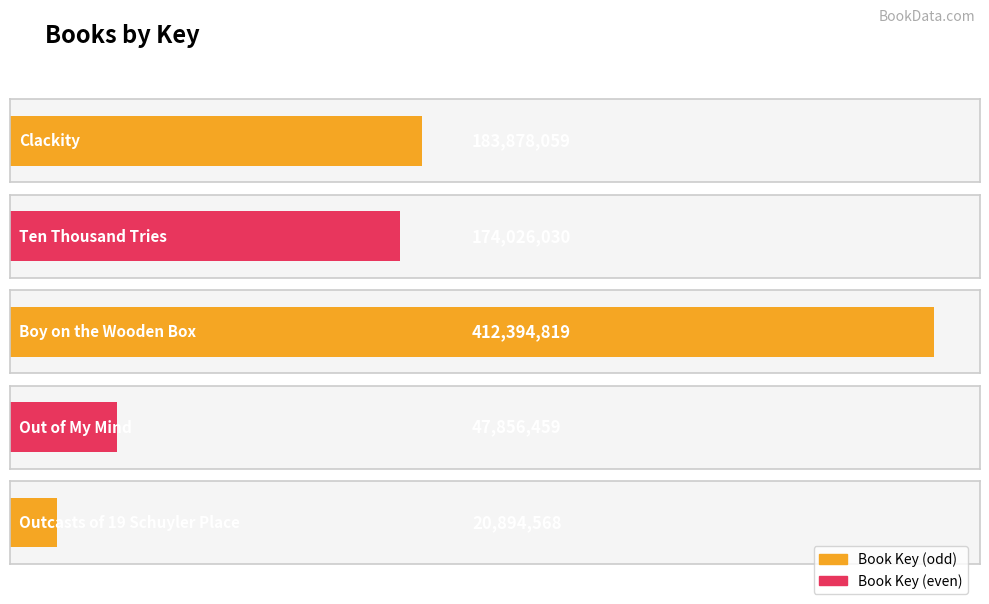

Rank the categories by value from lowest to highest.

Outcasts of 19 Schuyler Place, Out of My Mind, Ten Thousand Tries, Clackity, Boy on the Wooden Box